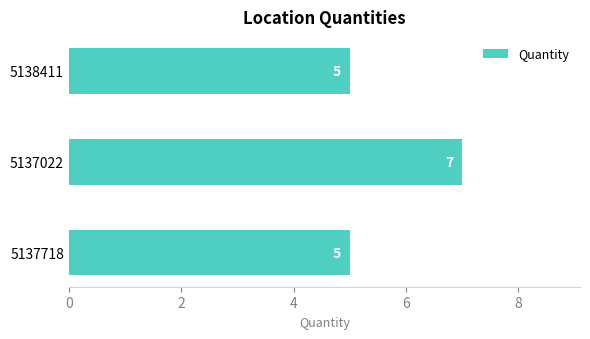

What is the maximum value shown in the chart?

7